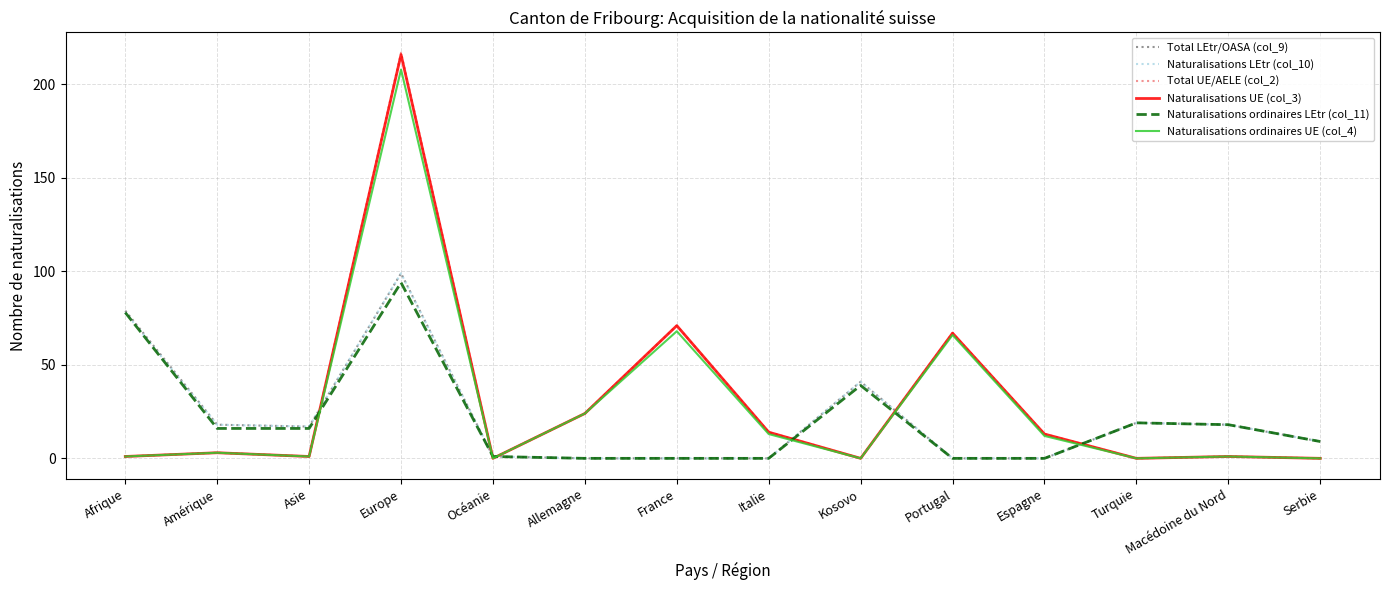

True or false: Naturalisations LEtr (col_10) has a value of 18 at Amérique.

True